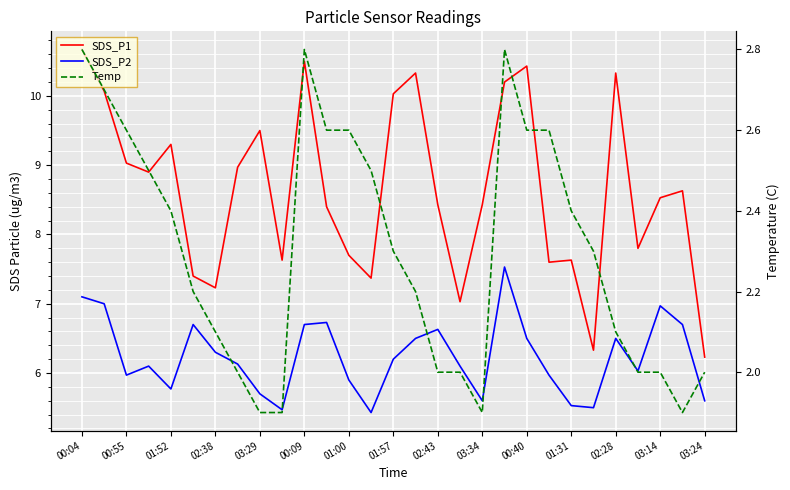

Between 03:14 and 23, which series saw the biggest shift?

SDS_P1